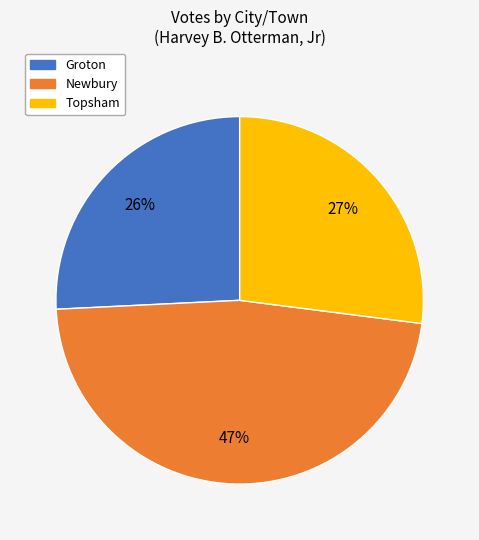

Does Topsham account for over 50% of the chart?

No